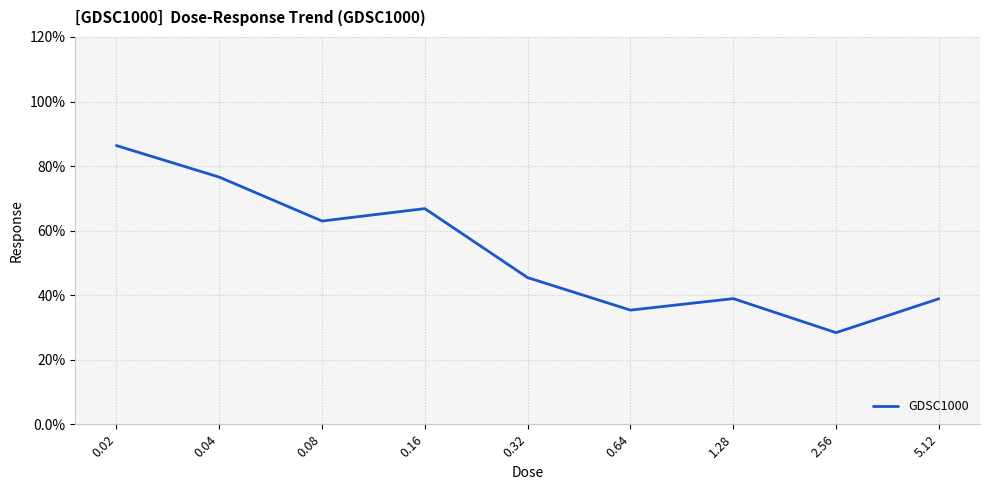

What is the difference between the values at 5.12 and 0.08?

24.1